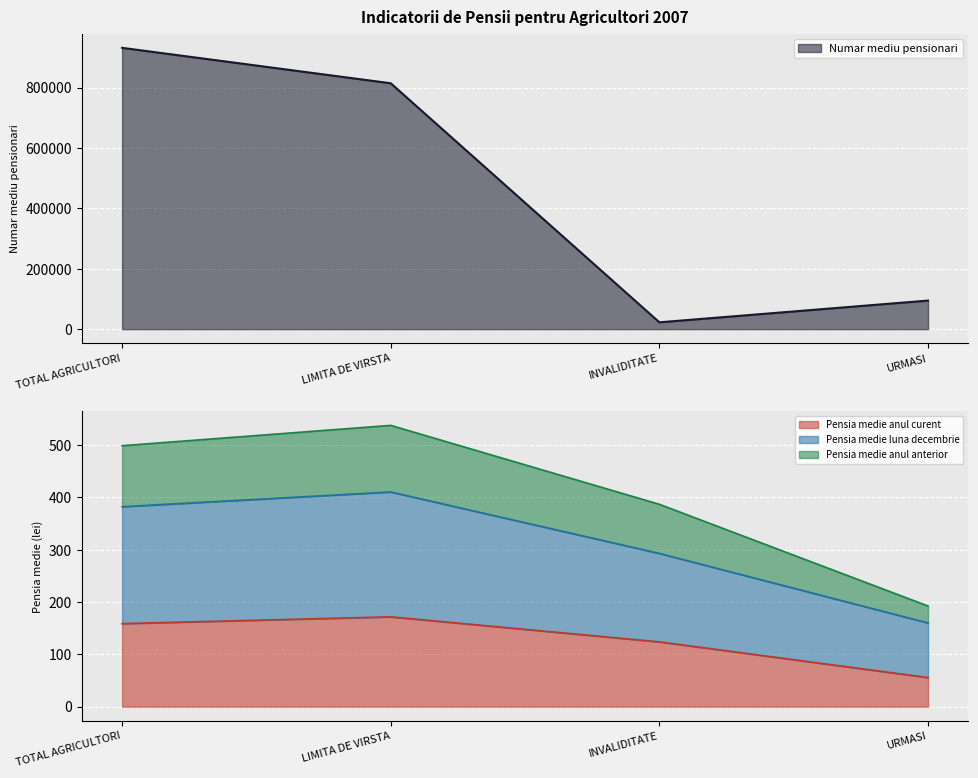

The value of Pensia medie anul anterior at LIMITA DE VIRSTA is 537.6. True or false?

True